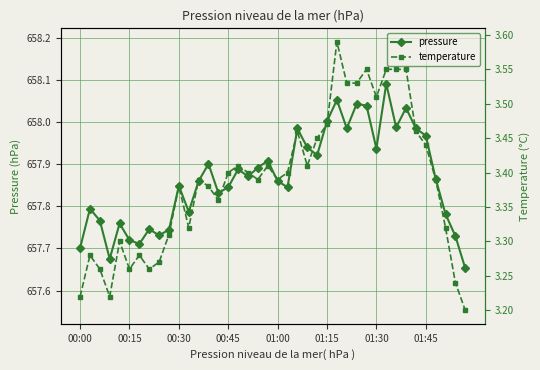

True or false: pressure has more than 1 points higher than both neighbors.

True